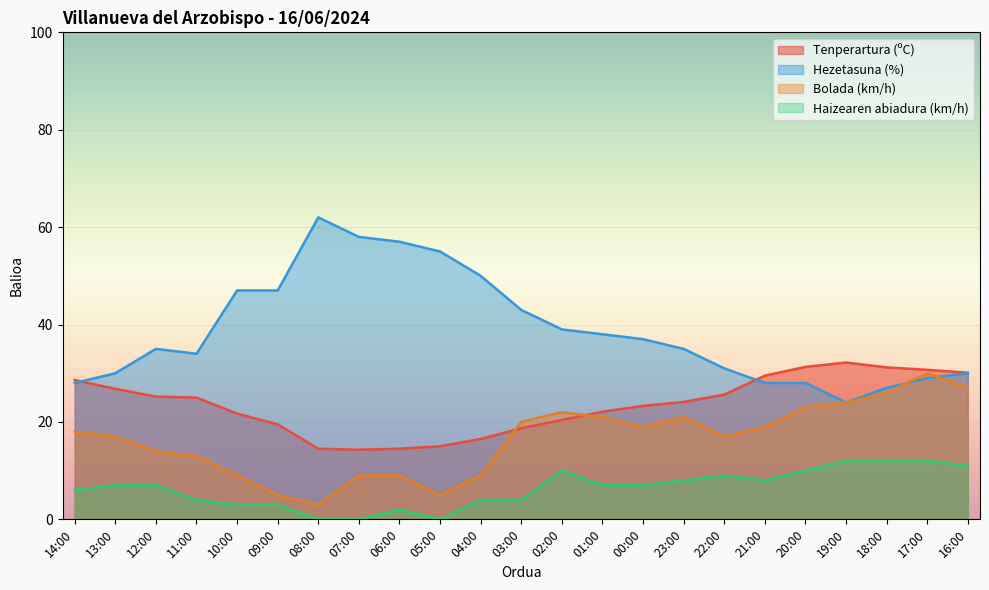

What is the label of the 1st point from the right?

16:00